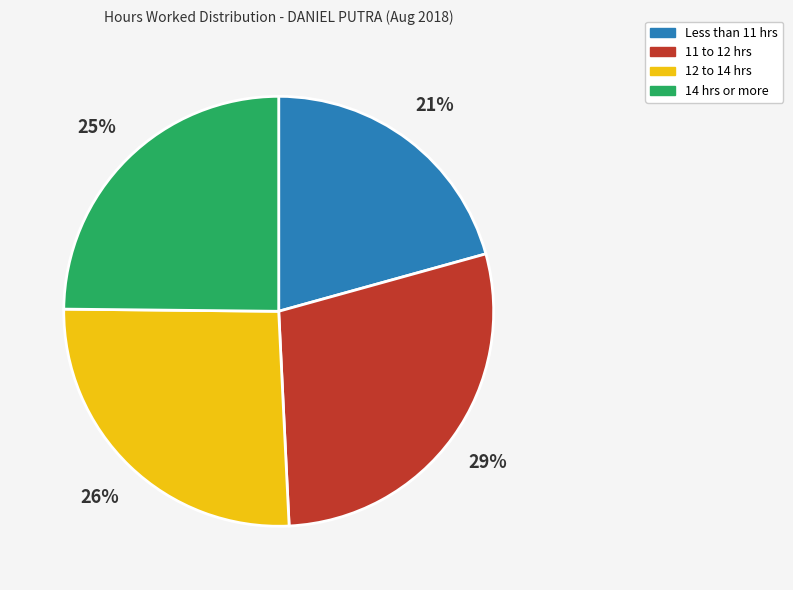

Is there a majority slice in this chart?

No